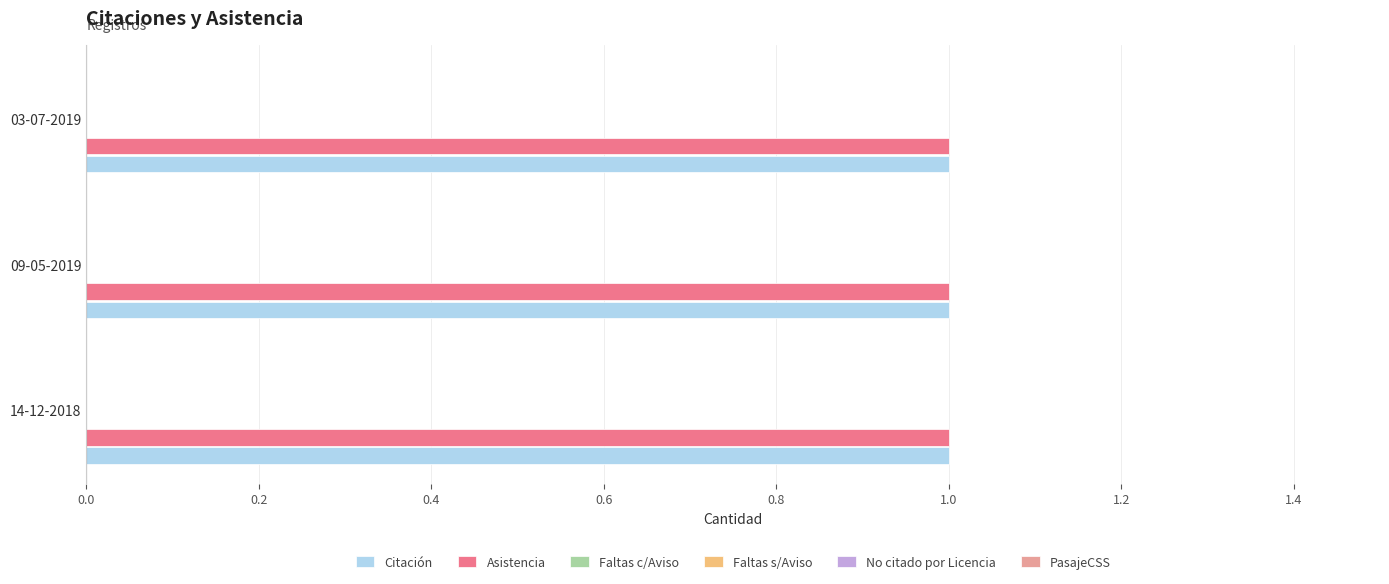

Between 14-12-2018 and 03-07-2019, which series saw the biggest shift?

Citación